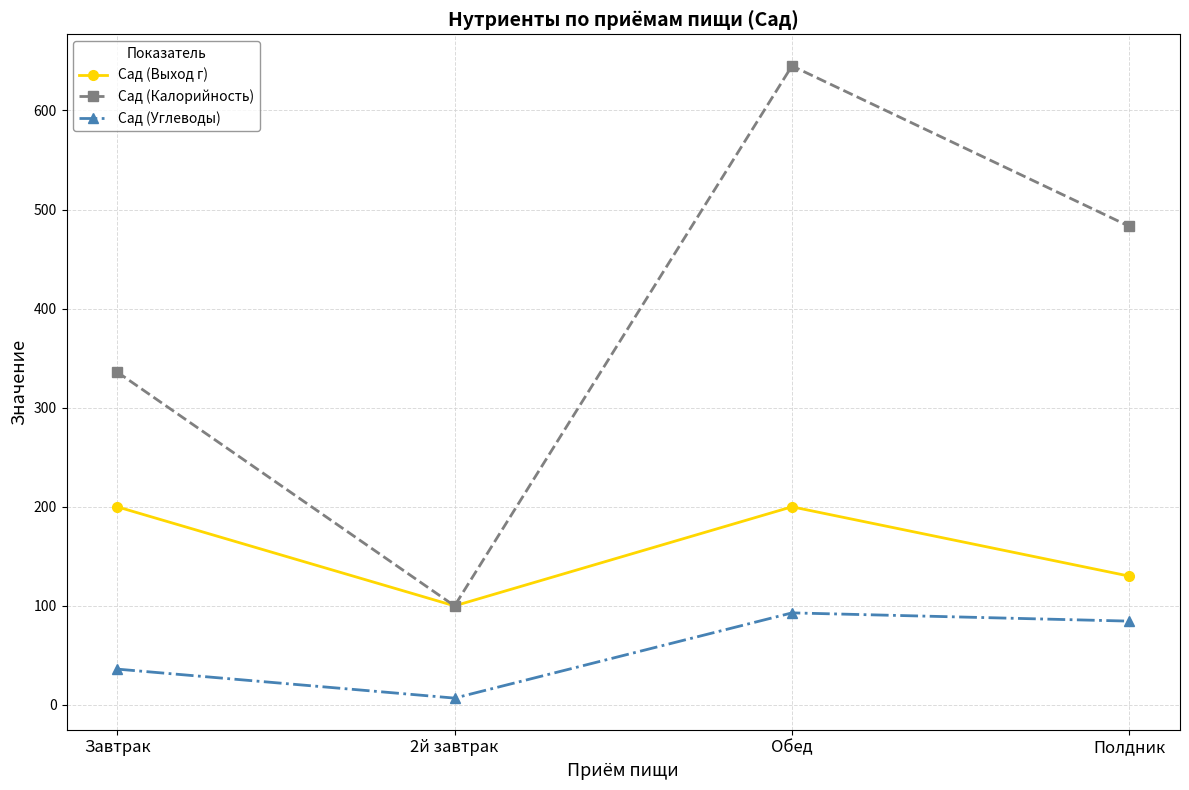

True or false: Сад (Калорийность) and Сад (Углеводы) intersect in this chart.

False